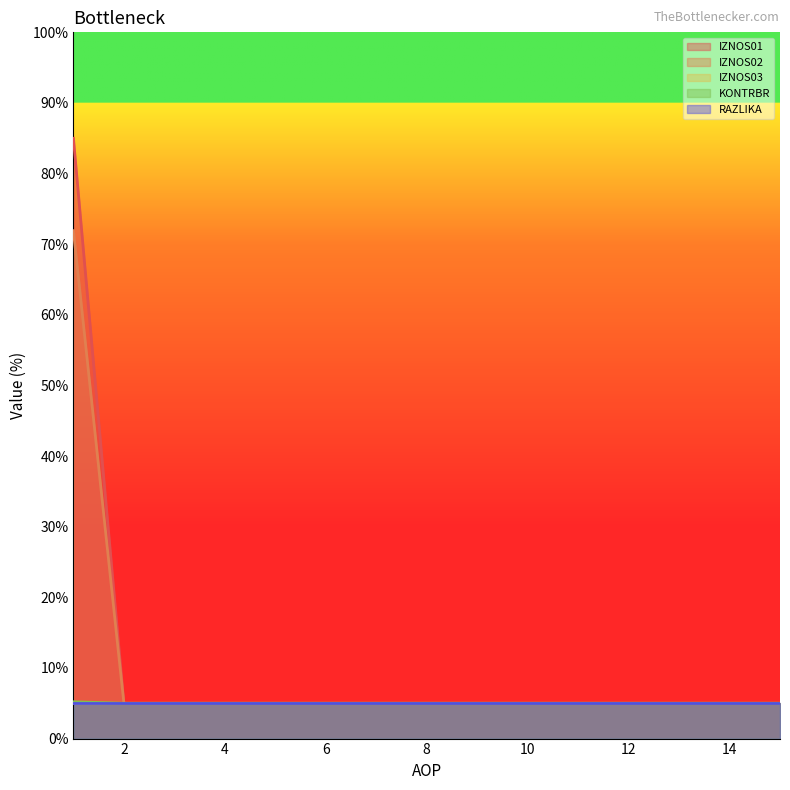

Reading left to right, list all the values displayed in this chart.

IZNOS01: 85.0	5.0	5.0	5.0	5.0	5.0	5.0	5.0	5.0	5.0	5.0	5.0	5.0	5.0	5.0
IZNOS02: 5.0	5.0	5.0	5.0	5.0	5.0	5.0	5.0	5.0	5.0	5.0	5.0	5.0	5.0	5.0
KONTRBR: 5.2	5.0	5.0	5.0	5.0	5.0	5.0	5.0	5.0	5.0	5.0	5.0	5.0	5.0	5.0
RAZLIKA: 71.9	5.0	5.0	5.0	5.0	5.0	5.0	5.0	5.0	5.0	5.0	5.0	5.0	5.0	5.0